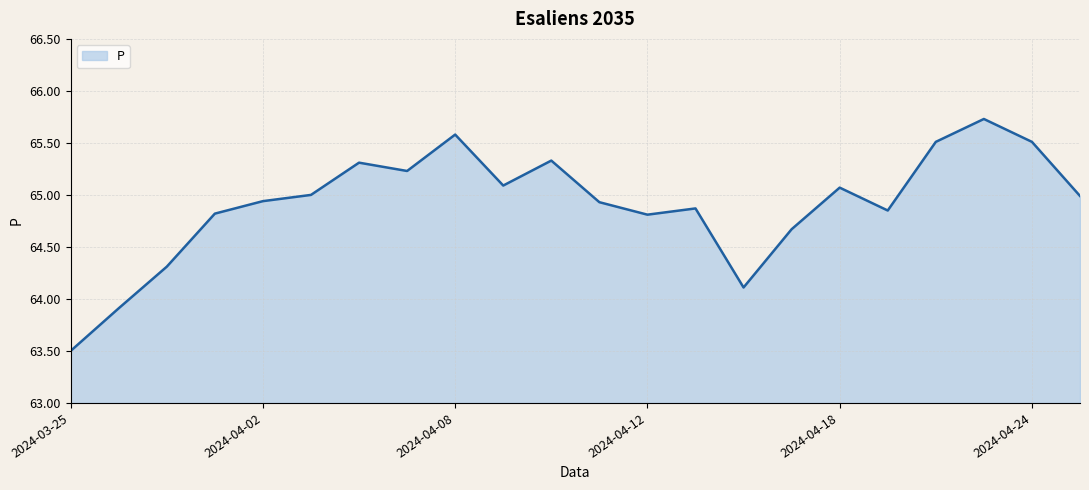

How many lines are shown in the chart?

1